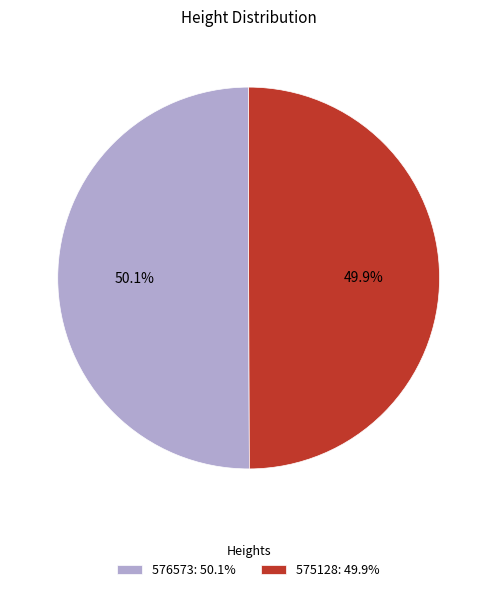

Is there a majority slice in this chart?

Yes